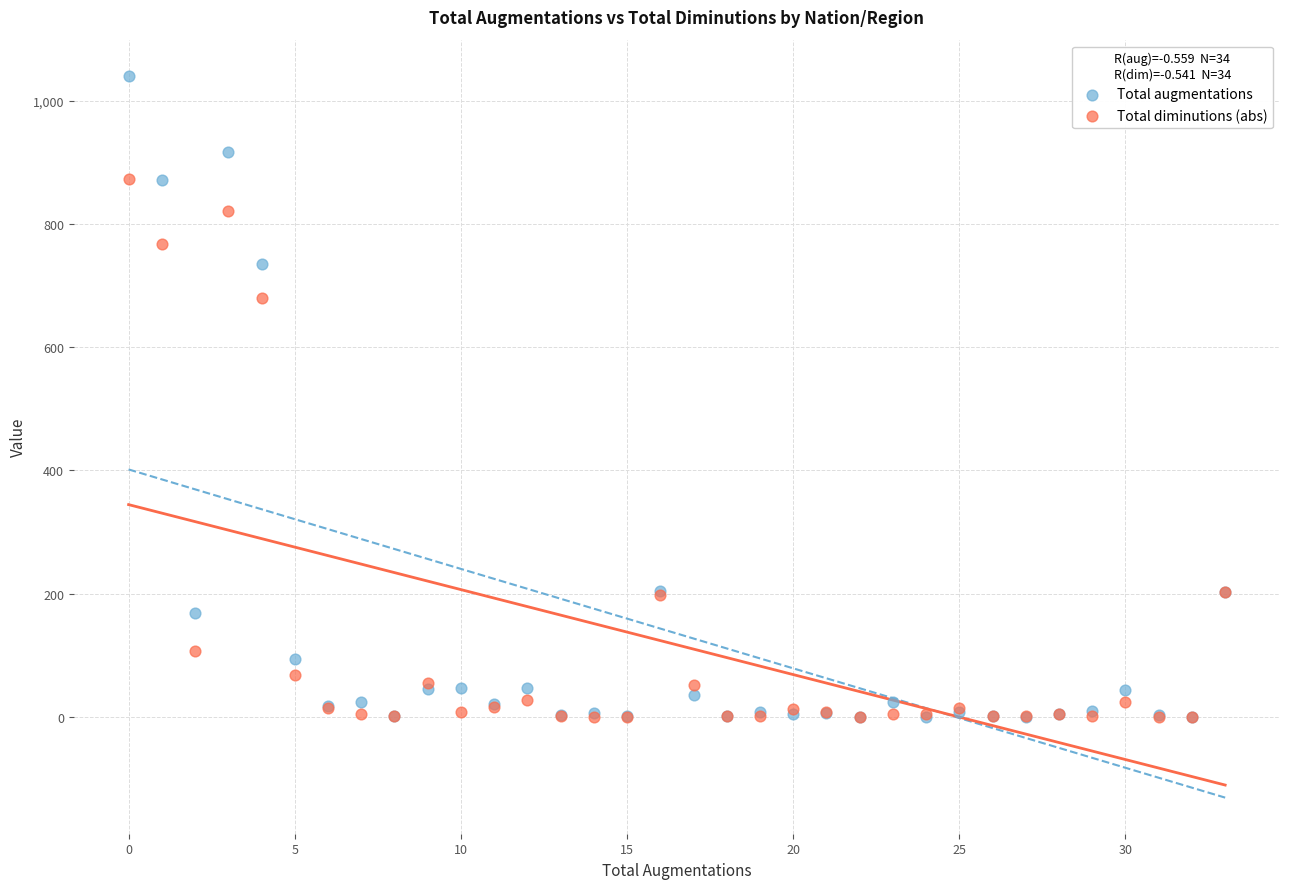

Which series reaches the maximum Y coordinate?

Total augmentations